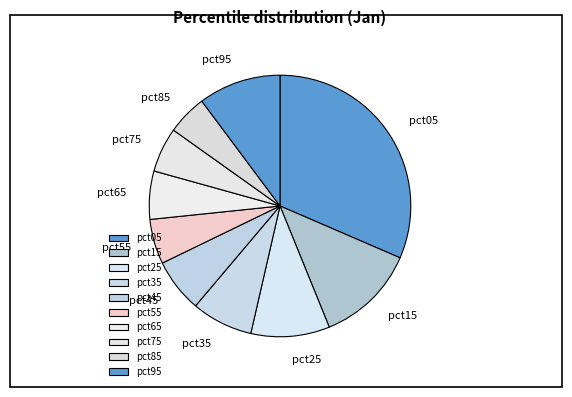

What is the largest slice in the pie chart?

pct05